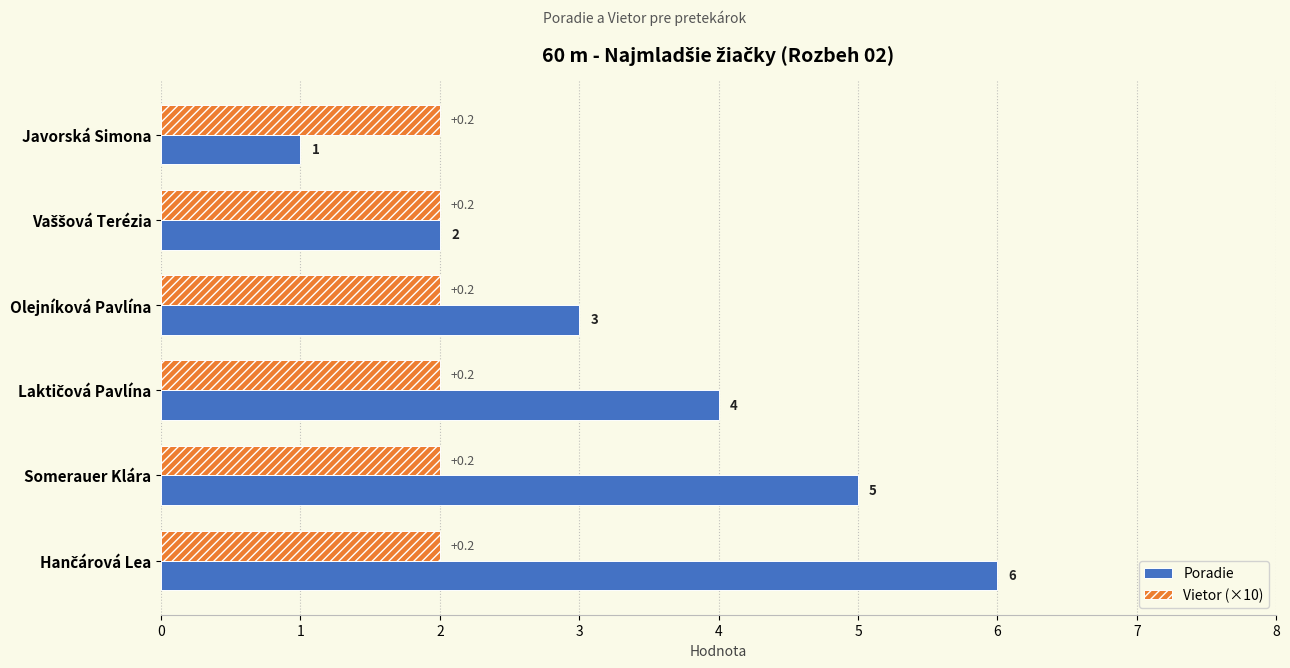

At which label is Poradie closest to 3?

Olejníková Pavlína